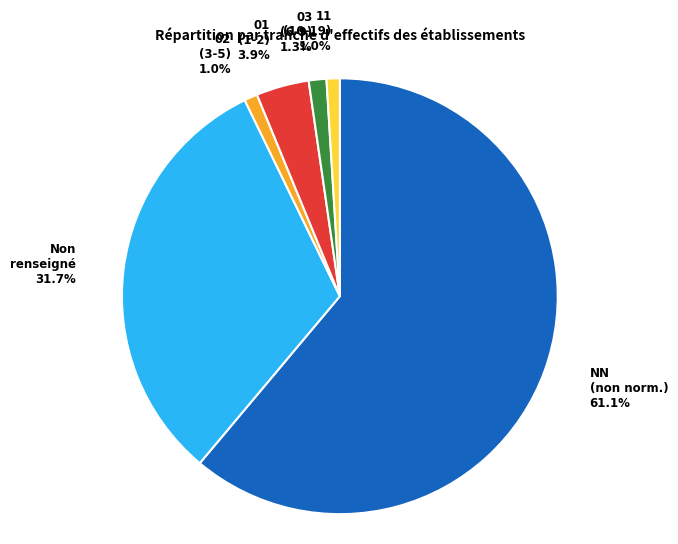

How many slices are in this pie chart?

6